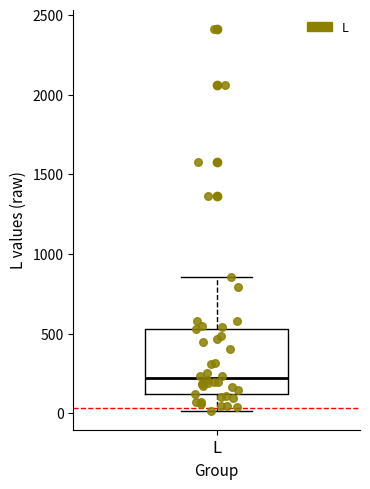

Where does the upper whisker of the box for L end on the y-axis? The values are not printed on the chart, so give them approximately, as read against the axis.

850